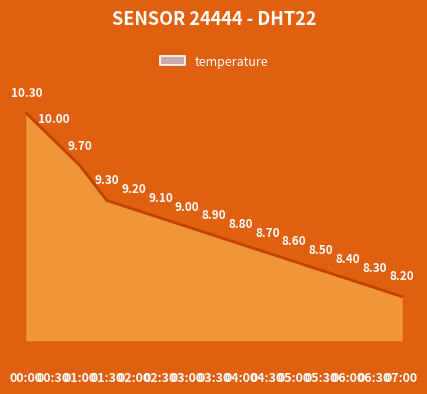

What is the change in value from 01:00 to 05:30?

-1.2